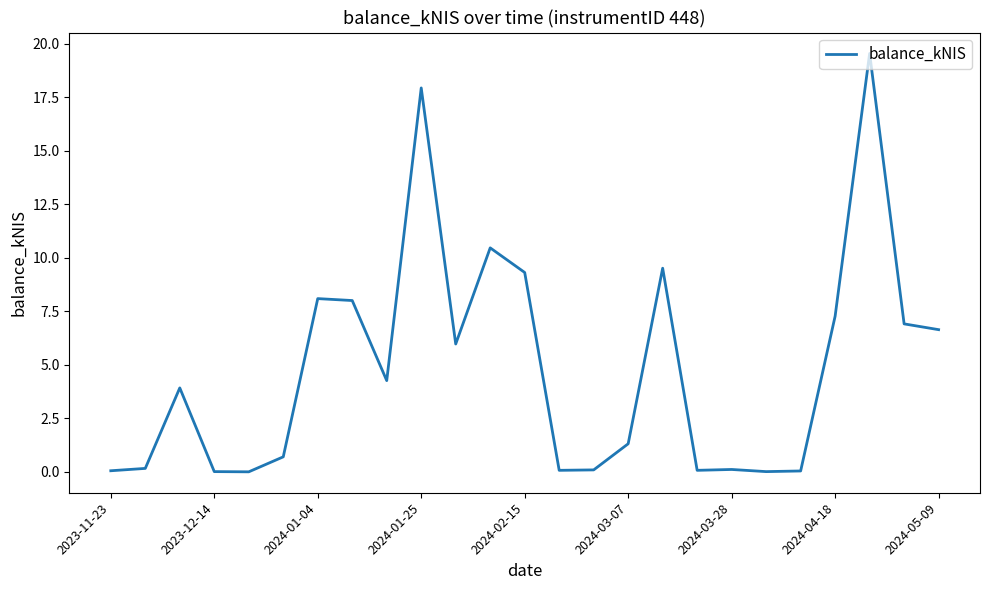

What is the maximum value shown in the chart?

19.5